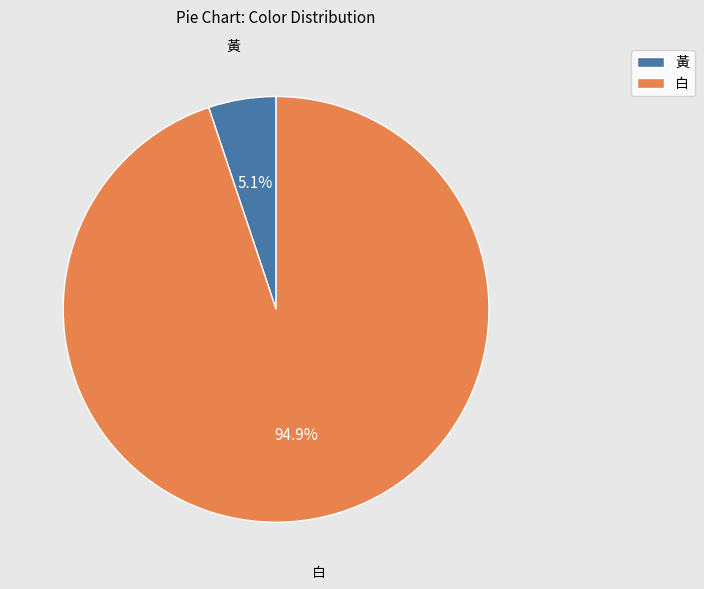

To the nearest percent, what portion does 白 represent?

95%